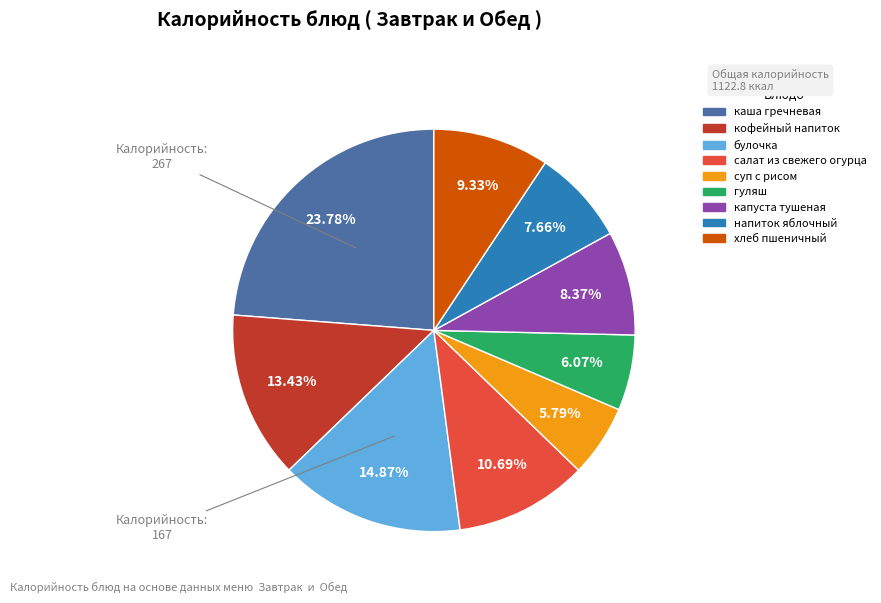

What percentage is the суп с рисом slice, to the nearest percent?

6%